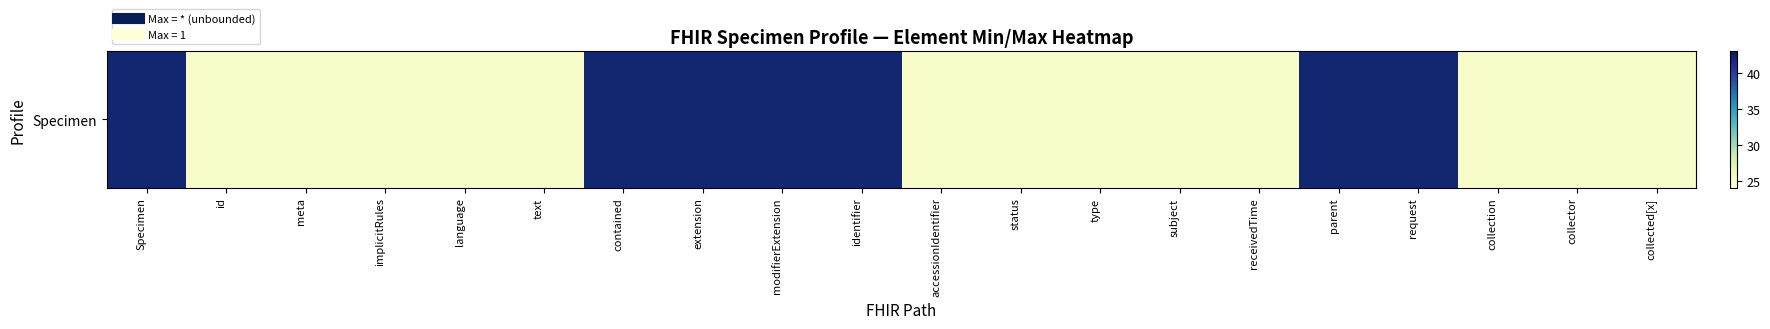

What is the minimum value shown in the chart?

25